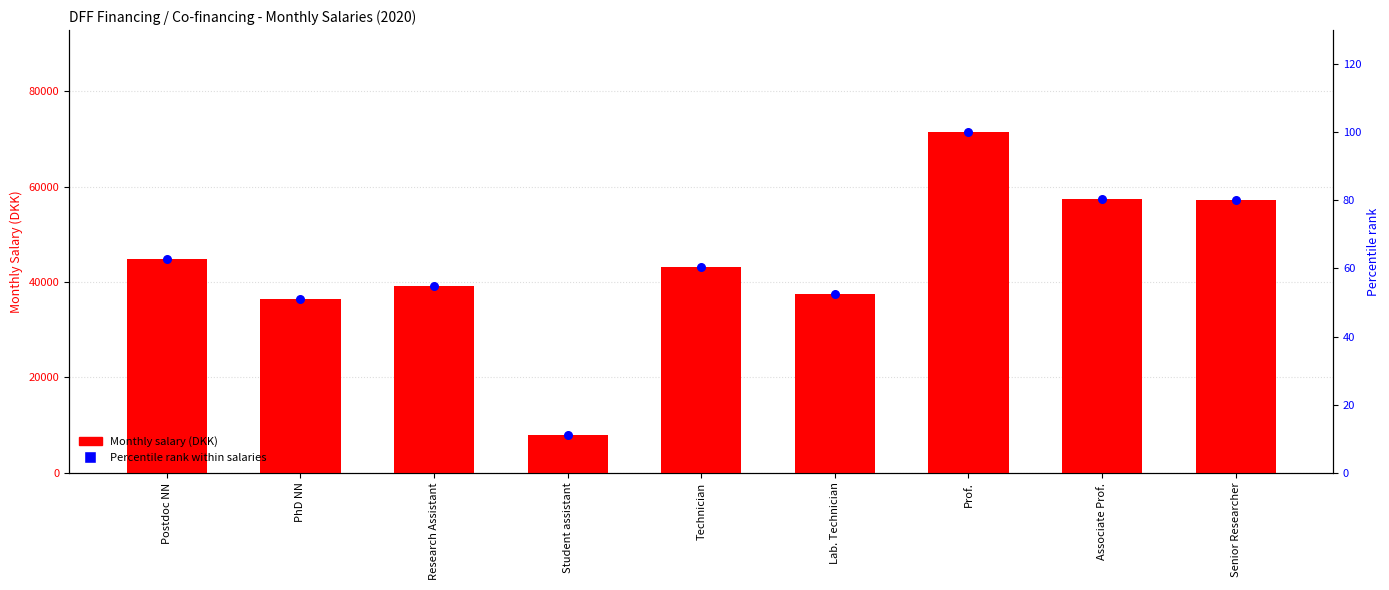

Which series has the largest total across all categories?

Monthly salary (DKK)